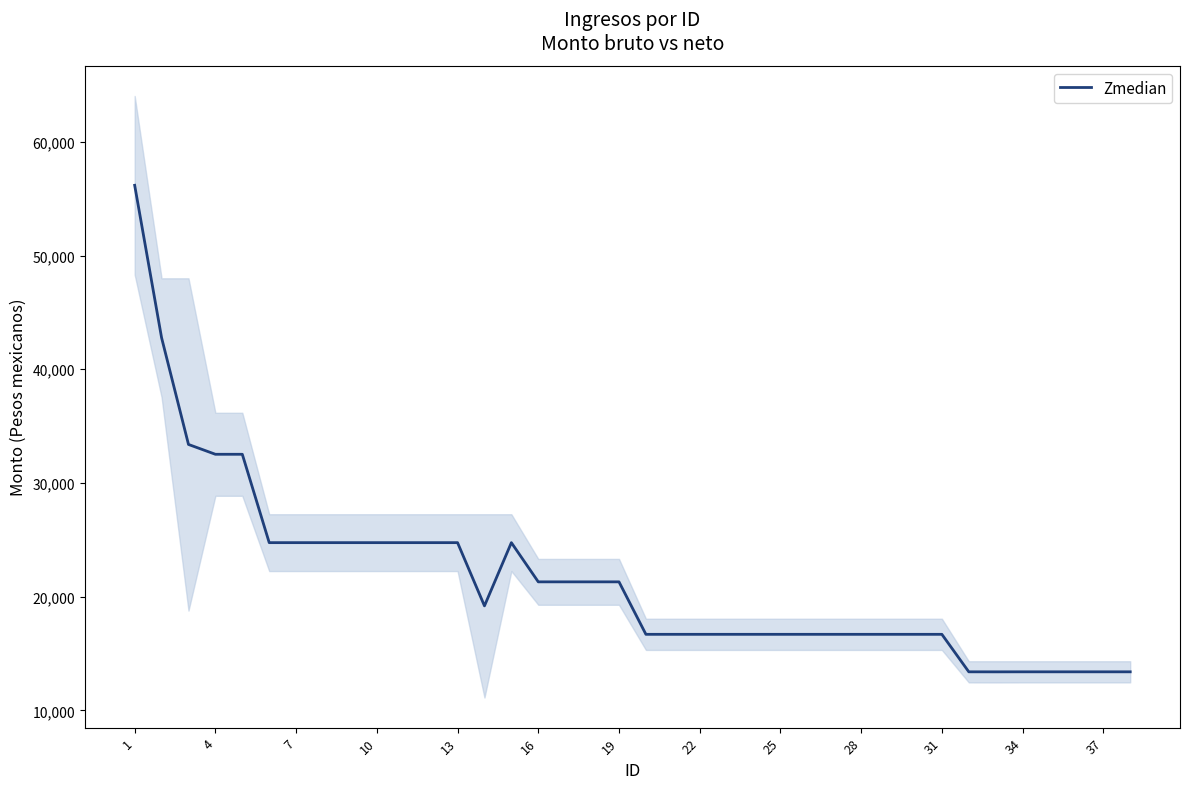

The value of Zmedian at 16 is 21299.7. True or false?

True